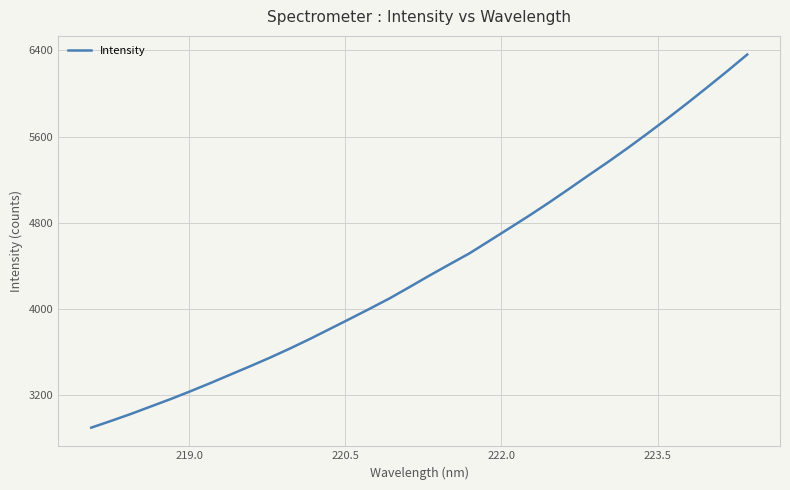

How many categories are shown in the chart?

34